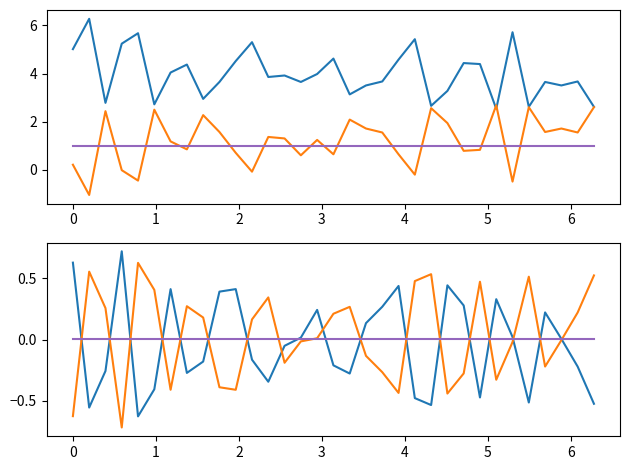

Reading right to left, what are all the values shown in this chart?

col_516: 2.6	3.7	3.5	3.7	2.6	5.7	2.5	4.4	4.4	3.3	2.7	5.4	4.6	3.7	3.5	3.1	4.6	4.0	3.7	3.9	3.9	5.3	4.5	3.7	2.9	4.4	4.0	2.7	5.7	5.2	2.8	6.3	5.0
col_518: 2.6	1.6	1.7	1.6	2.6	-0.5	2.7	0.8	0.8	1.9	2.6	-0.2	0.6	1.6	1.7	2.1	0.6	1.2	0.6	1.3	1.4	-0.1	0.7	1.6	2.3	0.9	1.2	2.5	-0.4	-0.0	2.4	-1.0	0.2
col_2_flat: 1.0	1.0	1.0	1.0	1.0	1.0	1.0	1.0	1.0	1.0	1.0	1.0	1.0	1.0	1.0	1.0	1.0	1.0	1.0	1.0	1.0	1.0	1.0	1.0	1.0	1.0	1.0	1.0	1.0	1.0	1.0	1.0	1.0
col_516_grad: -0.5	-0.2	0.0	0.2	-0.5	0.0	0.3	-0.5	0.3	0.4	-0.5	-0.5	0.4	0.3	0.1	-0.3	-0.2	0.2	0.0	-0.1	-0.3	-0.2	0.4	0.4	-0.2	-0.3	0.4	-0.4	-0.6	0.7	-0.3	-0.6	0.6
col_518_grad: 0.5	0.2	-0.0	-0.2	0.5	-0.0	-0.3	0.5	-0.3	-0.4	0.5	0.5	-0.4	-0.3	-0.1	0.3	0.2	0.0	-0.0	-0.2	0.3	0.2	-0.4	-0.4	0.2	0.3	-0.4	0.4	0.6	-0.7	0.3	0.6	-0.6
col_2_grad: 0.0	0.0	0.0	0.0	0.0	0.0	0.0	0.0	0.0	0.0	0.0	0.0	0.0	0.0	0.0	0.0	0.0	0.0	0.0	0.0	0.0	0.0	0.0	0.0	0.0	0.0	0.0	0.0	0.0	0.0	0.0	0.0	0.0